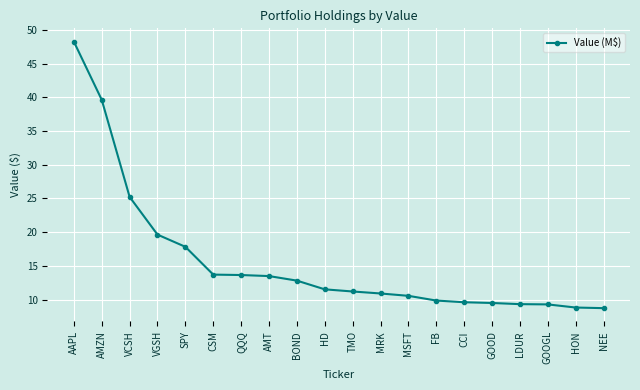

What is the value of the 14th point from the left?

9.9